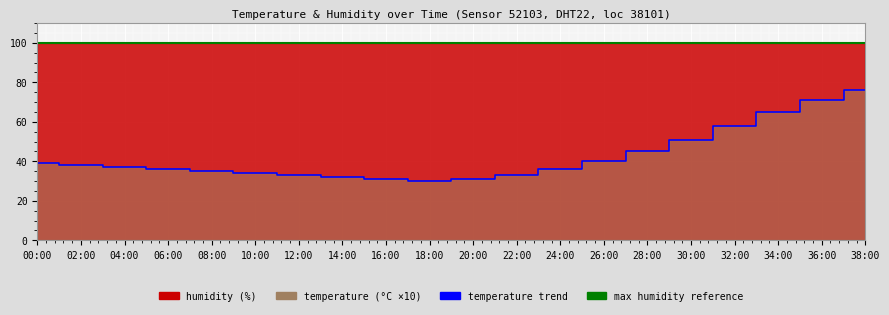

What is the label of the 7th point from the right?

26:00